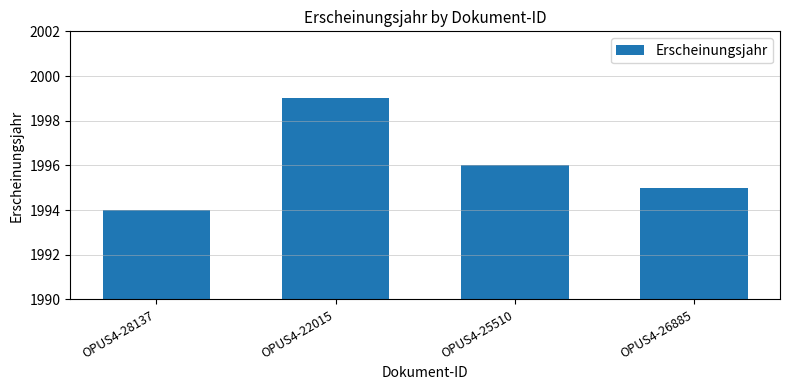

The value at OPUS4-22015 is 3042. True or false?

False